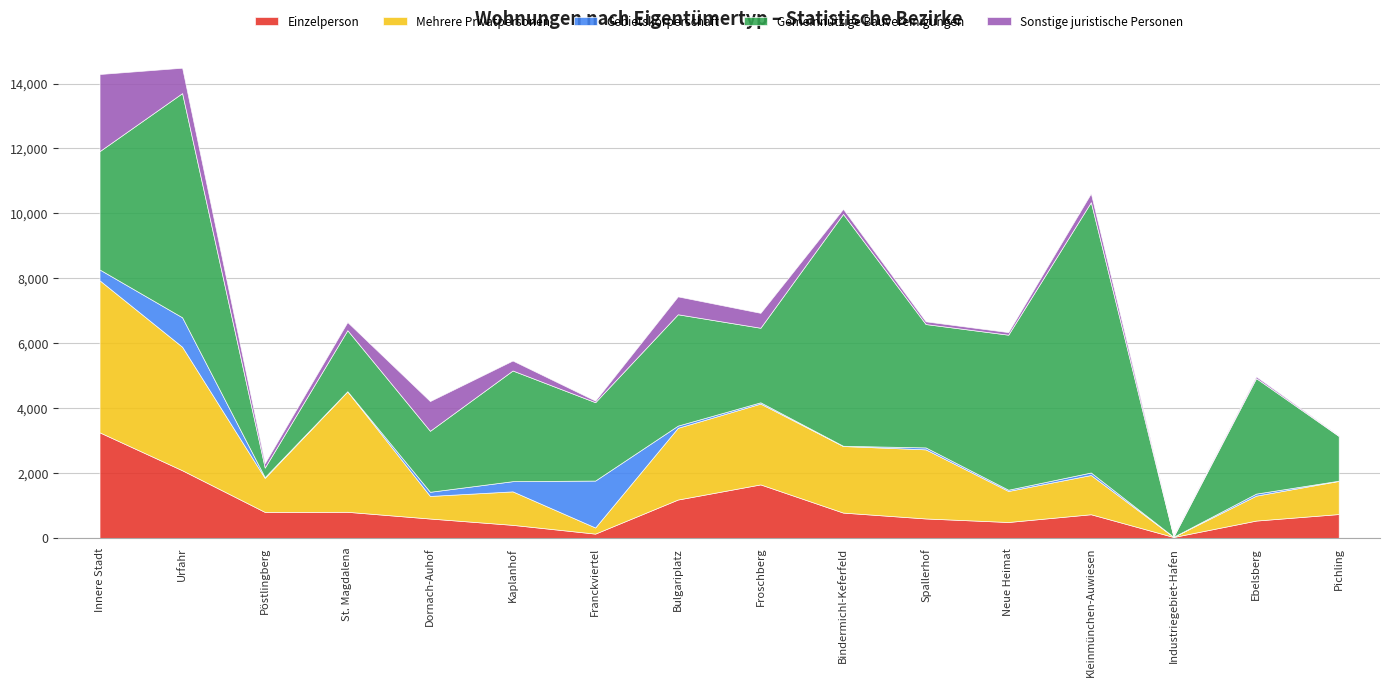

Reading left to right, list all the values displayed in this chart.

Einzelperson: 3253	2084	801	804	597	402	132	1182	1648	780	599	490	729	28	534	735
Mehrere Privatpersonen: 4685	3806	1047	3712	696	1032	189	2210	2490	2051	2129	956	1209	4	768	1020
Gebietskörperschaft: 333	907	25	4	128	314	1446	68	40	8	60	39	77	3	63	8
Gemeinnützige Bauvereinigungen: 3644	6908	293	1881	1879	3410	2414	3430	2297	7144	3801	4776	8330	3	3557	1378
Sonstige juristische Personen: 2377	781	137	250	916	307	49	551	459	154	83	79	271	29	54	16